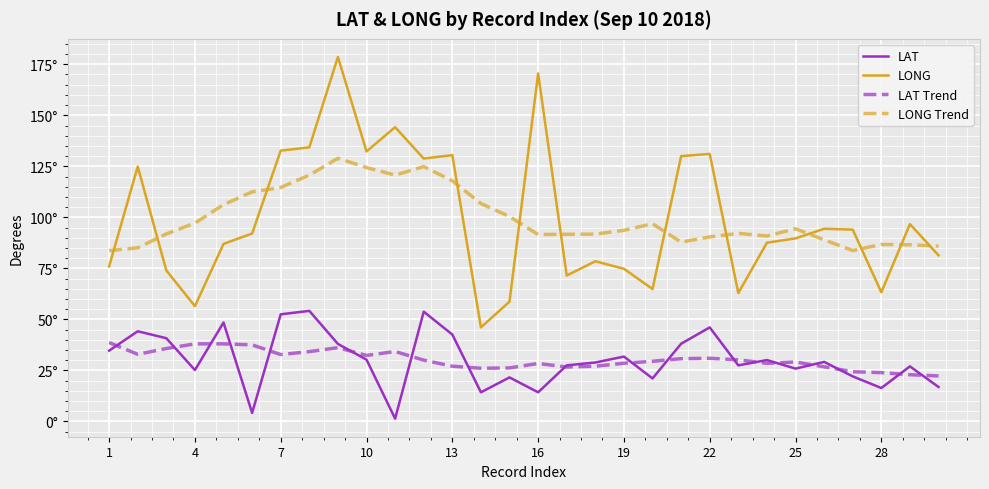

What are all the series names shown in the legend?

LAT, LONG, LAT Trend, LONG Trend